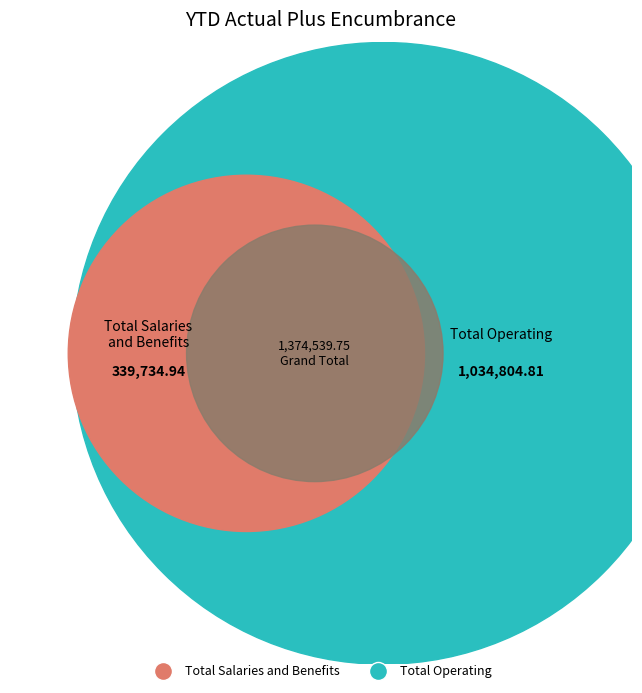

Count the number of slices in the pie.

2